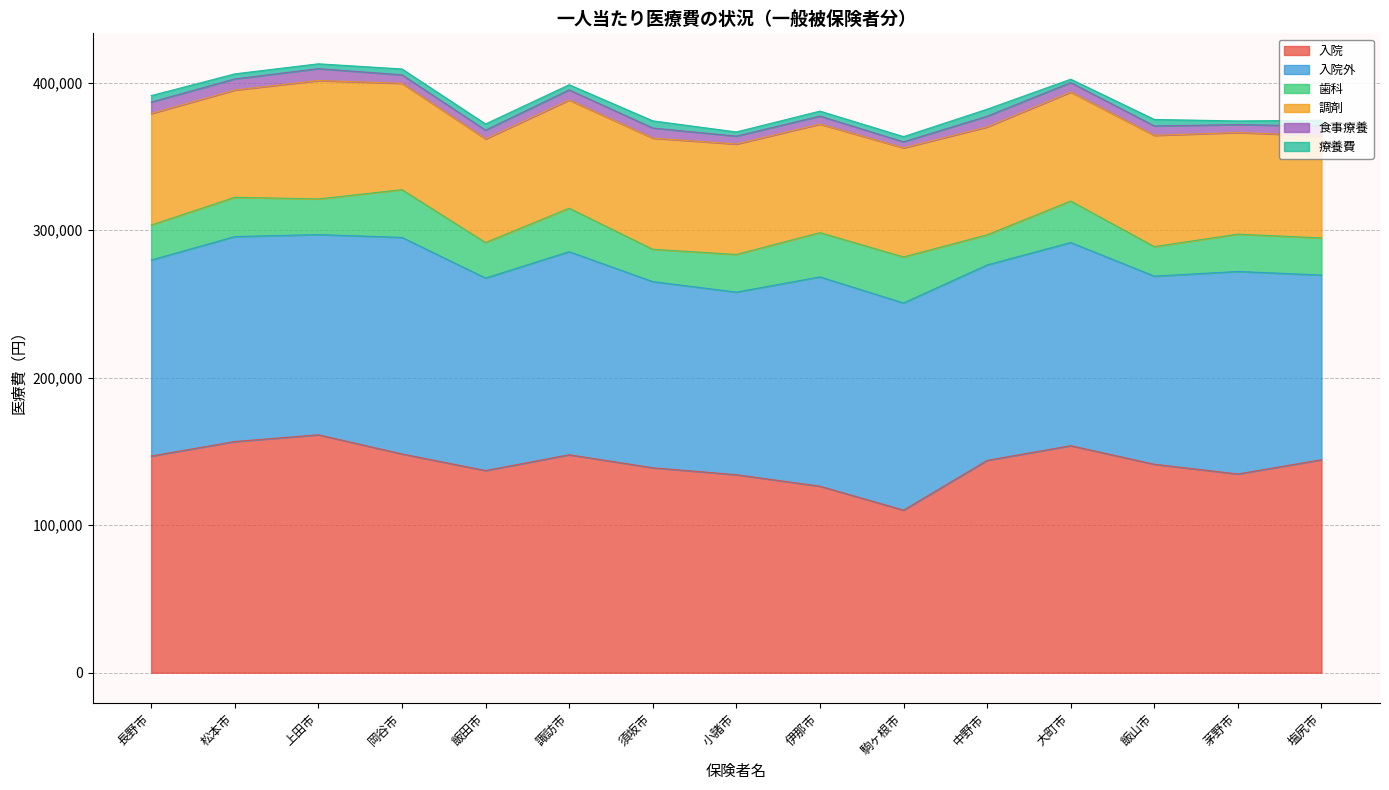

Which series has the largest range (max minus min)?

入院